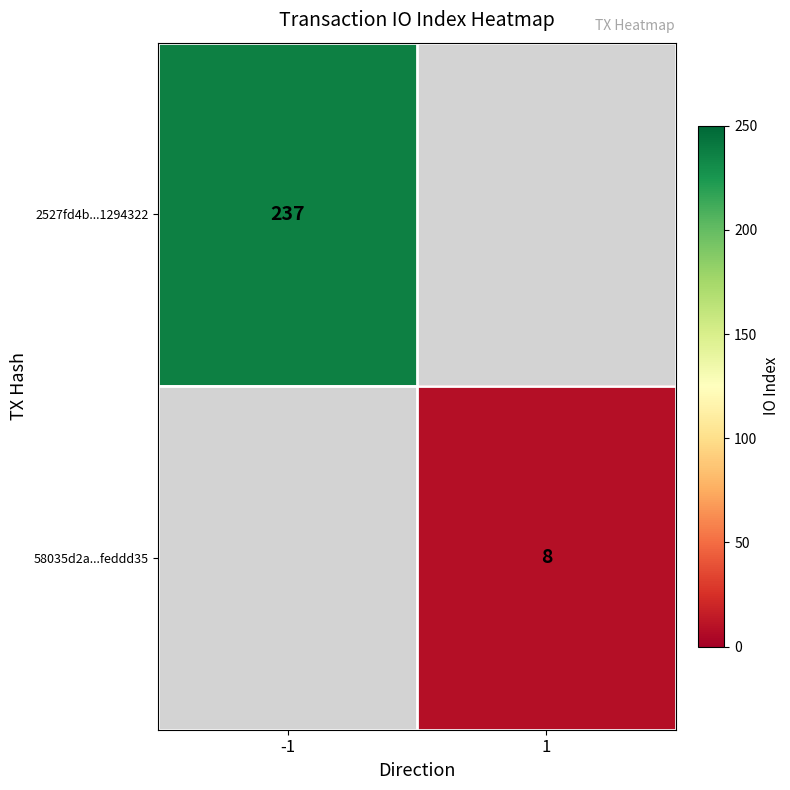

The value of 2527fd4b...1294322 at -1 is 114. True or false?

False